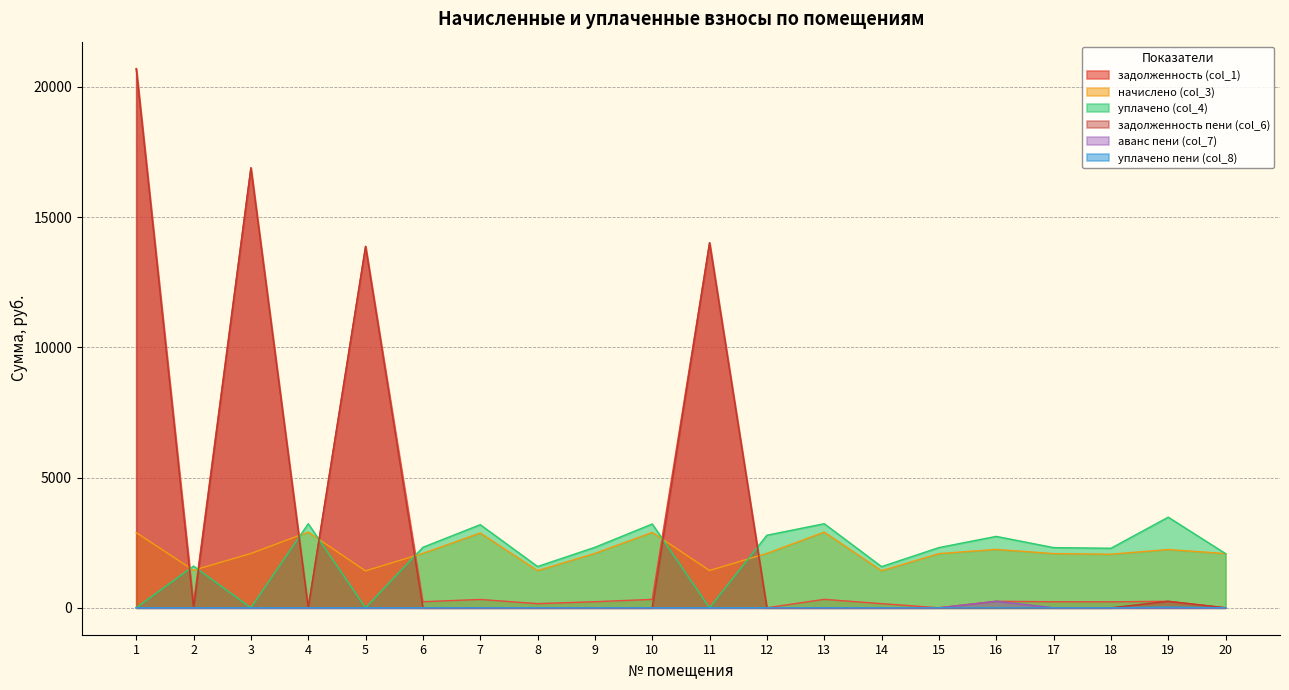

What is the spread (max minus min) of values at 2?

1600.6